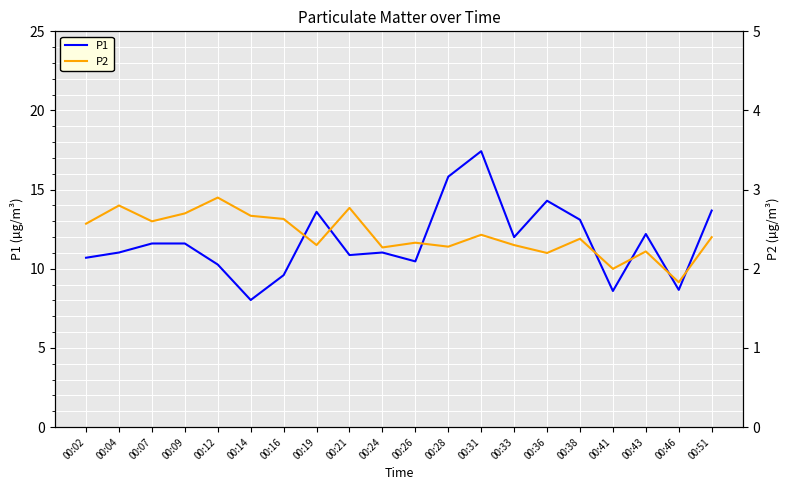

The value of P2 at 00:07 is 4.4. True or false?

False